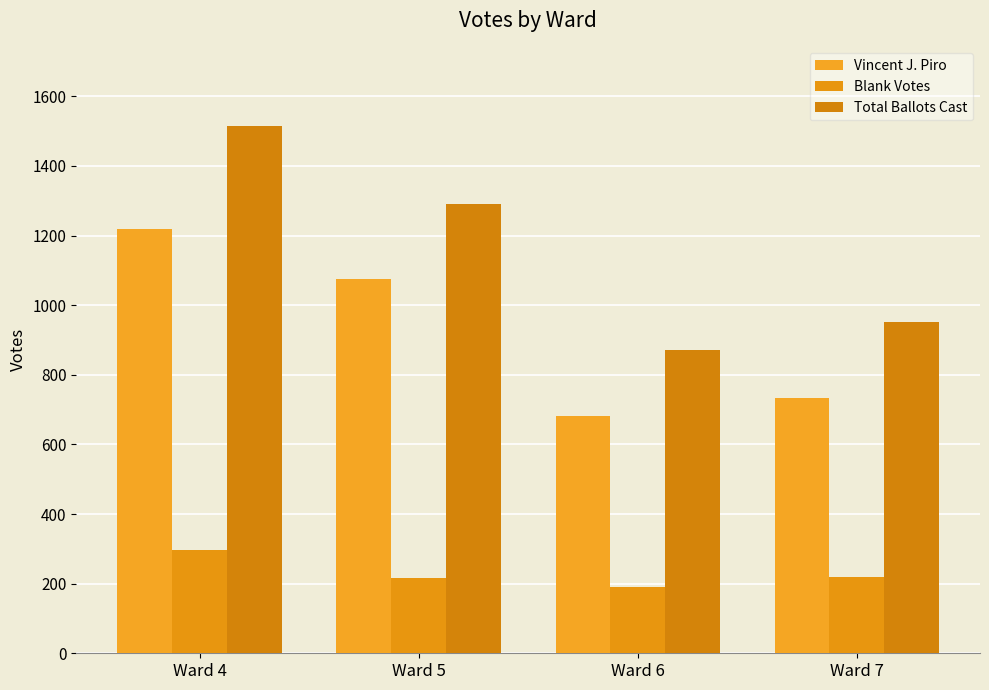

Reading left to right, extract all data points from this chart.

Vincent J. Piro: 1218	1076	682	734
Blank Votes: 298	215	189	218
Total Ballots Cast: 1516	1291	871	952